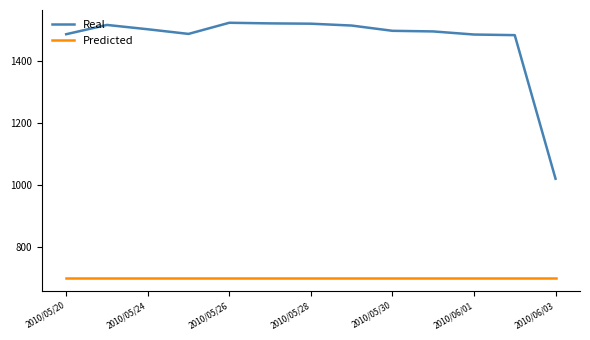

Which series has the largest range (max minus min)?

Real